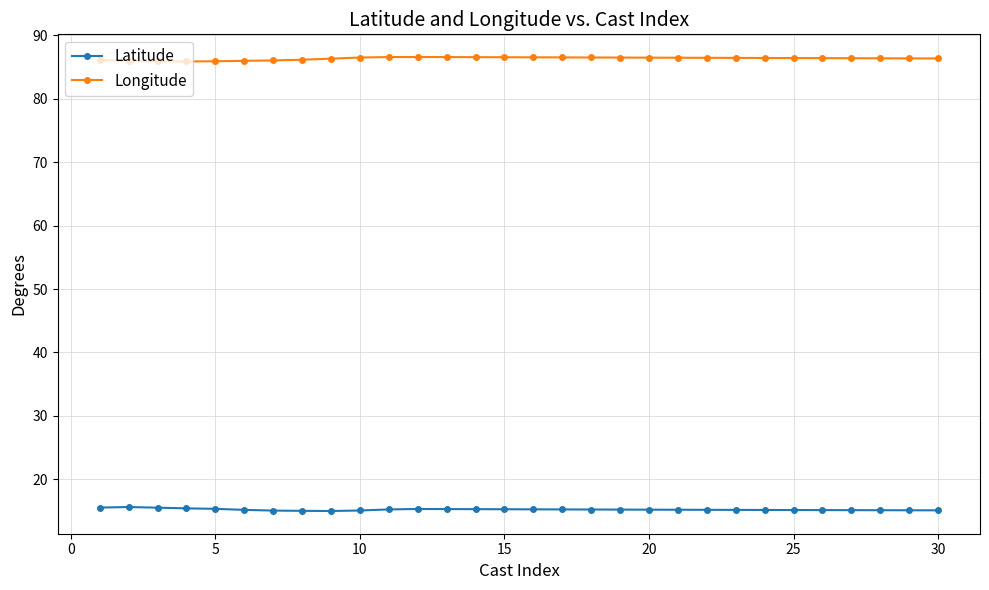

True or false: Longitude and Latitude intersect in this chart.

False